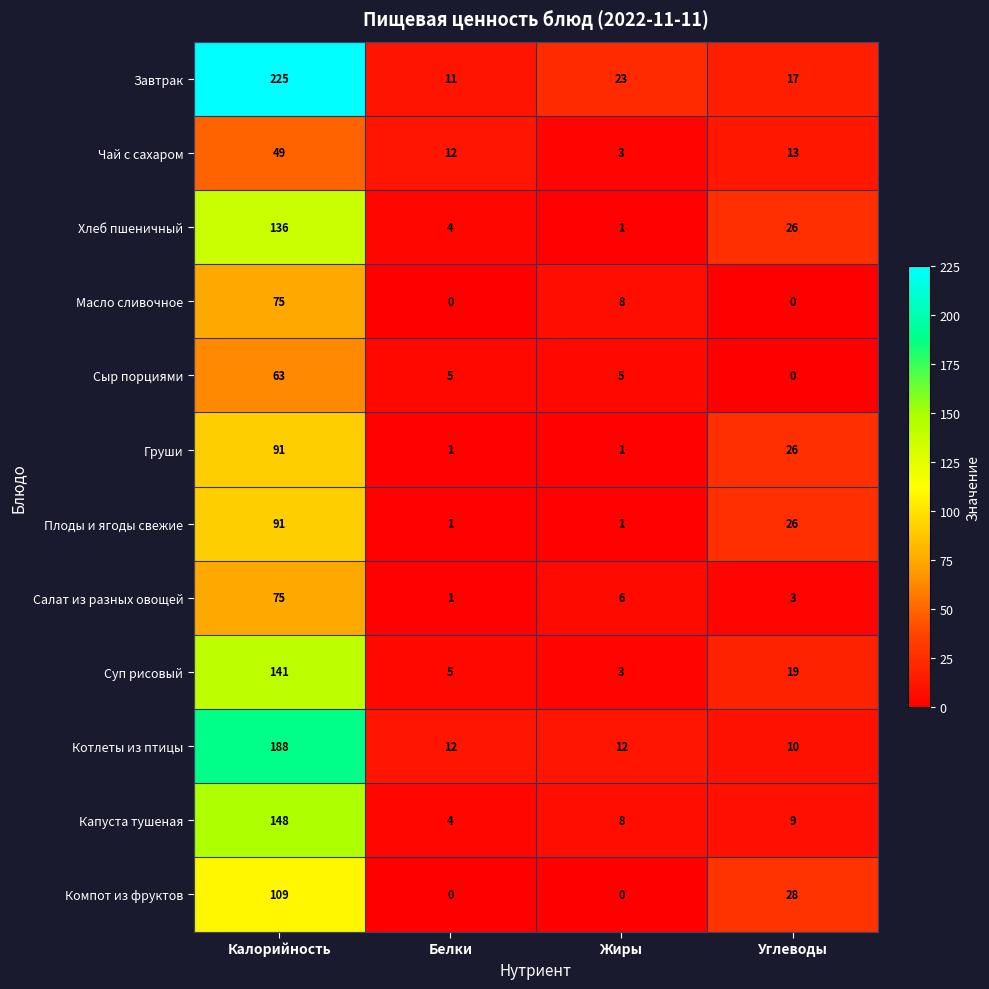

Count the Плоды и ягоды свежие values in the range 1 to 91.

4